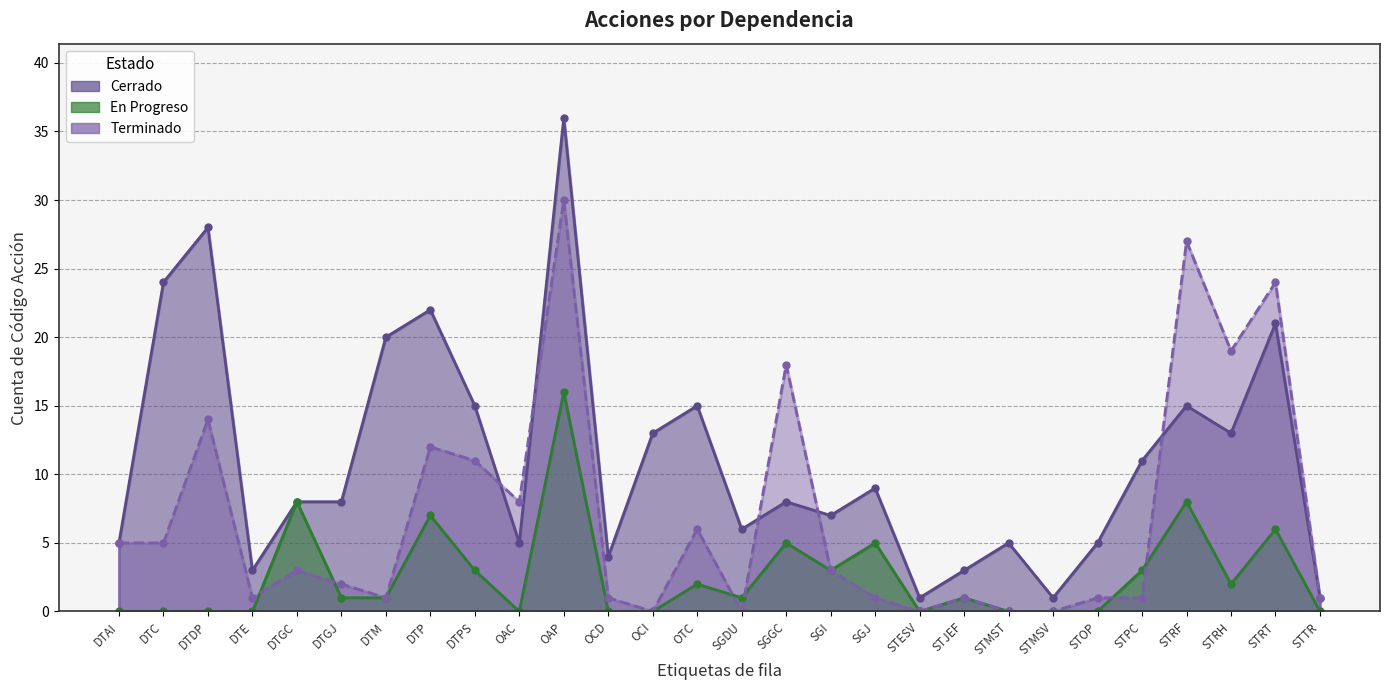

What is the average value of the Cerrado series?

11